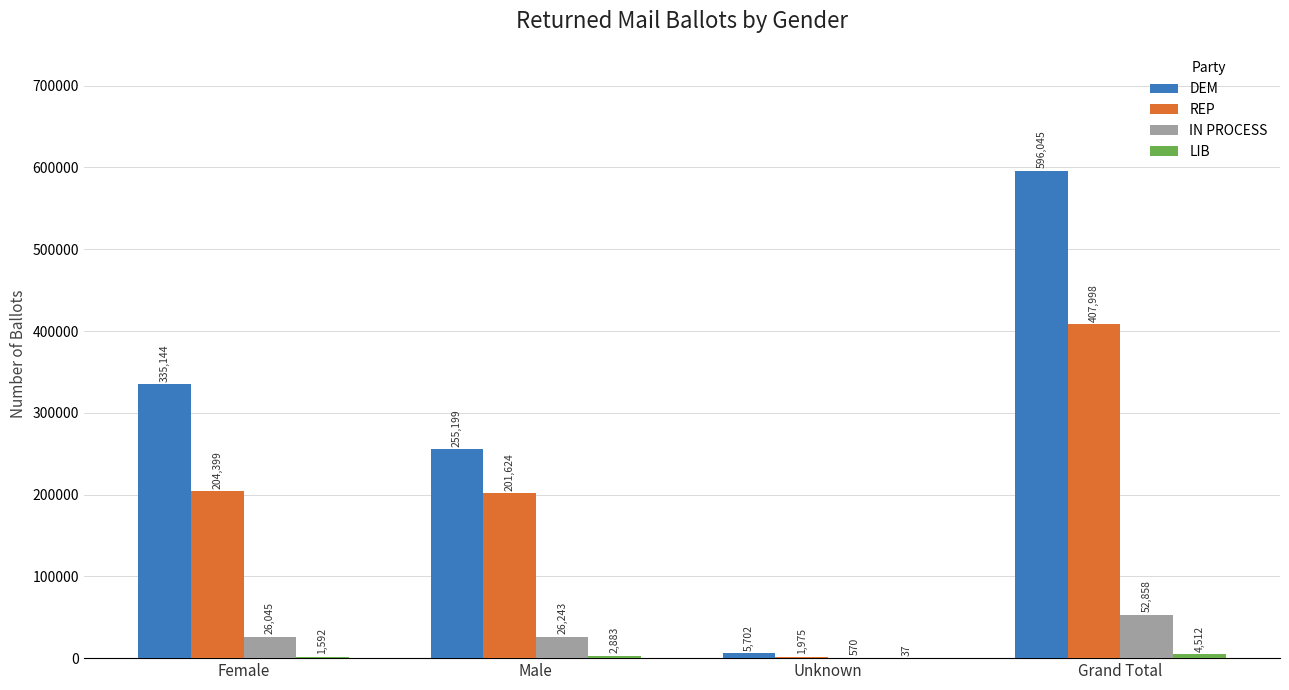

Where is REP nearest to the value 204986?

Female